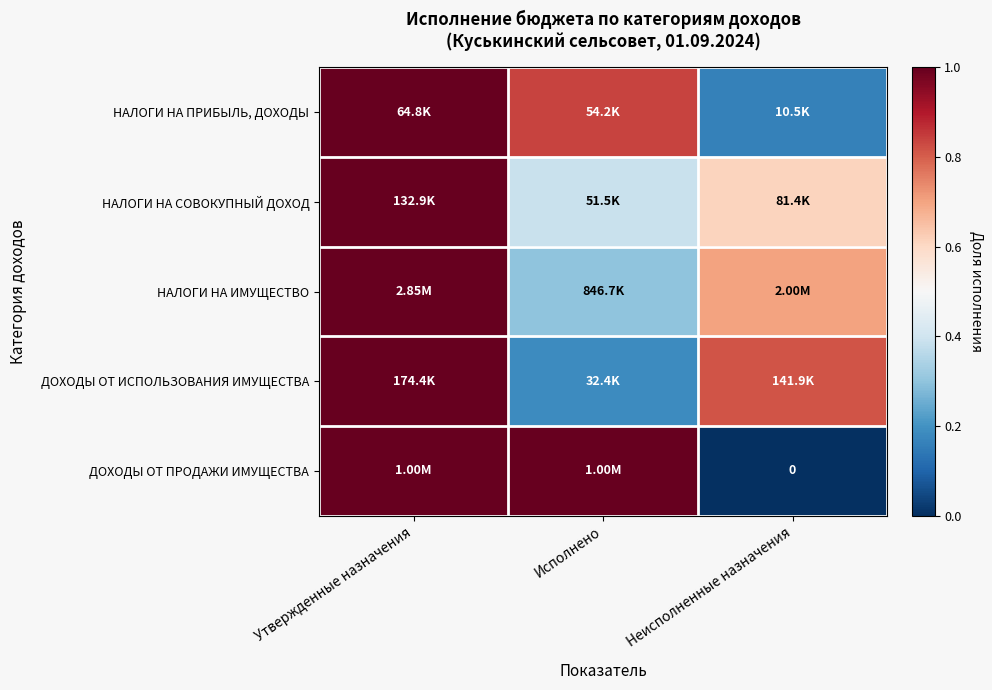

What is the sum of the НАЛОГИ НА СОВОКУПНЫЙ ДОХОД values at Неисполненные назначения and Исполнено?

1.0